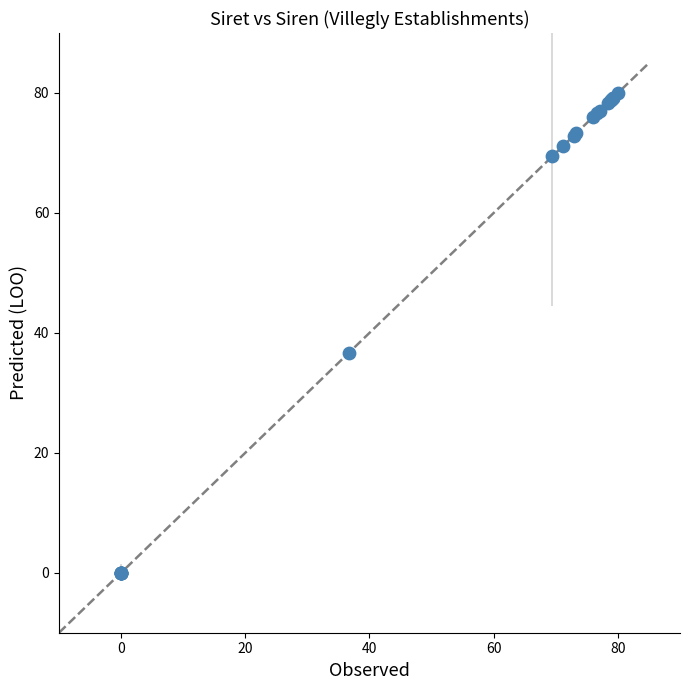

What Y value in the scatter plot is closest to 40?

36.7